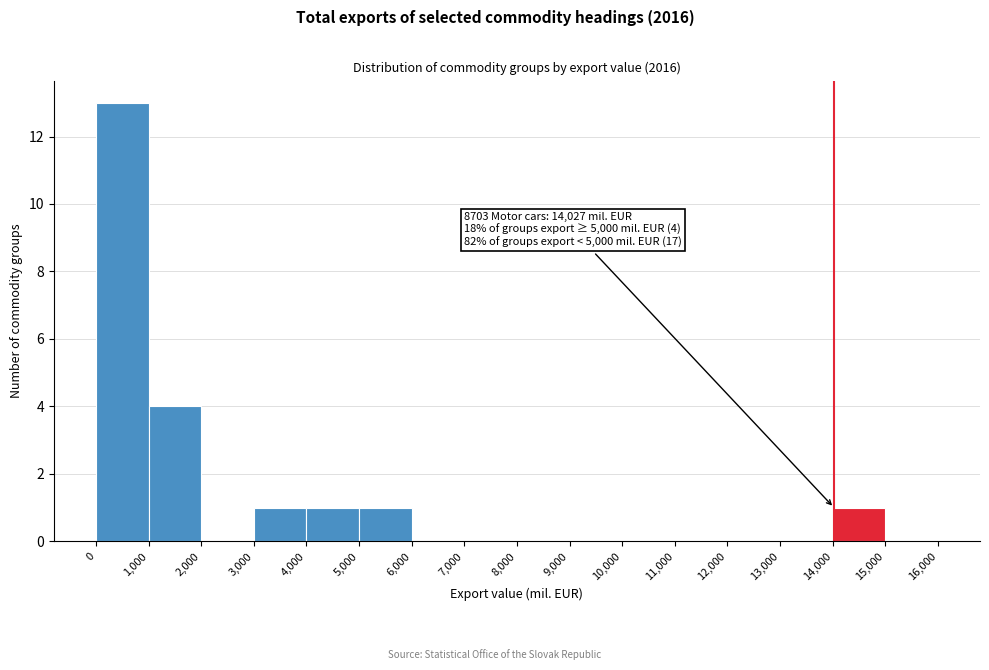

Over which range of the x-axis is the bar tallest?

0 to 1,000